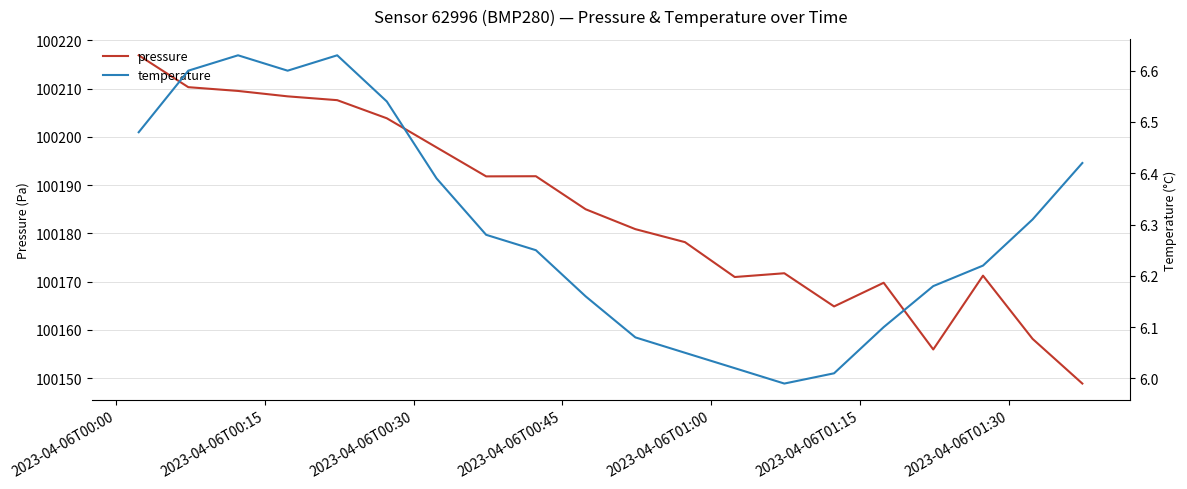

What is the lowest value of the pressure series?

100148.9